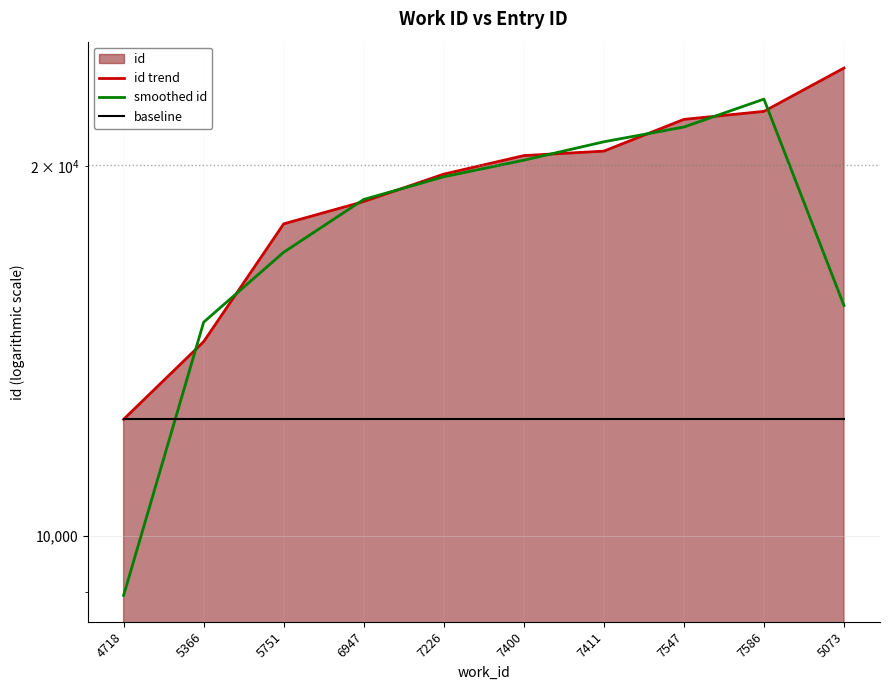

Rank the series at 7400 from highest to lowest value.

id trend, smoothed id, baseline